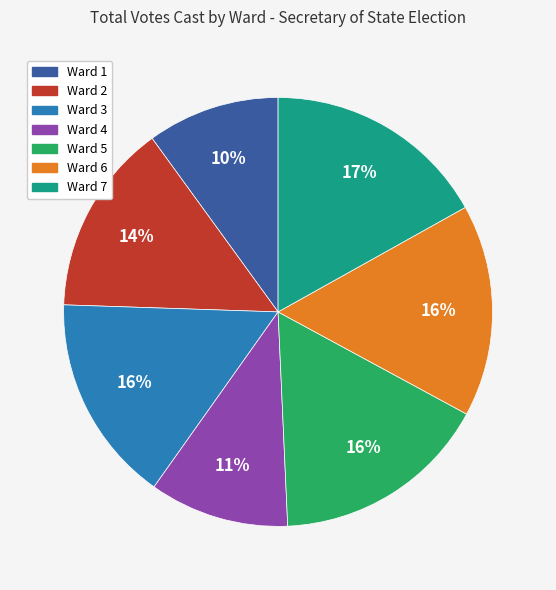

The Ward 6 slice represents 16% of the pie. True or false?

True